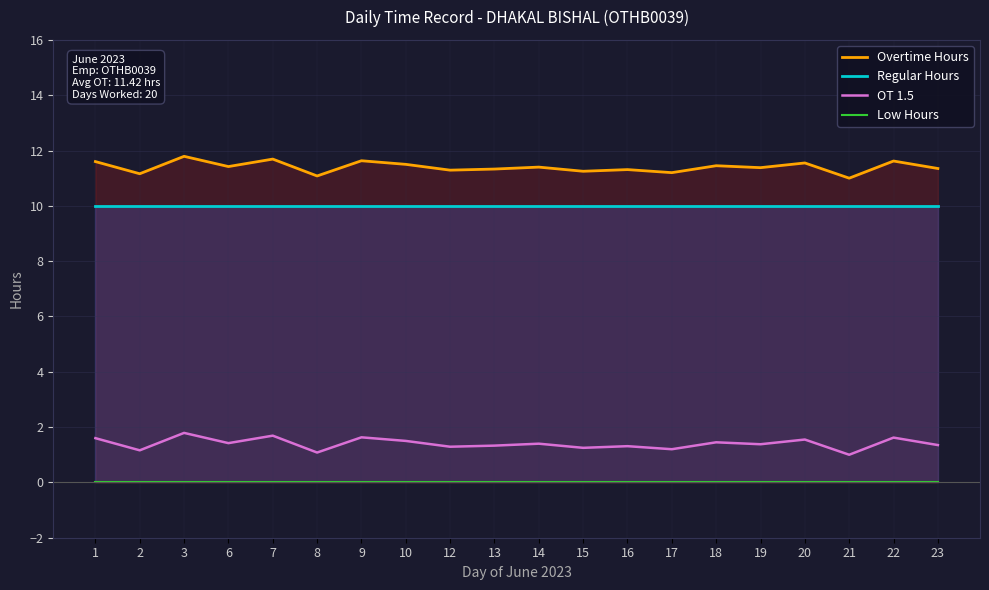

Which series has the largest total across all categories?

Overtime Hours